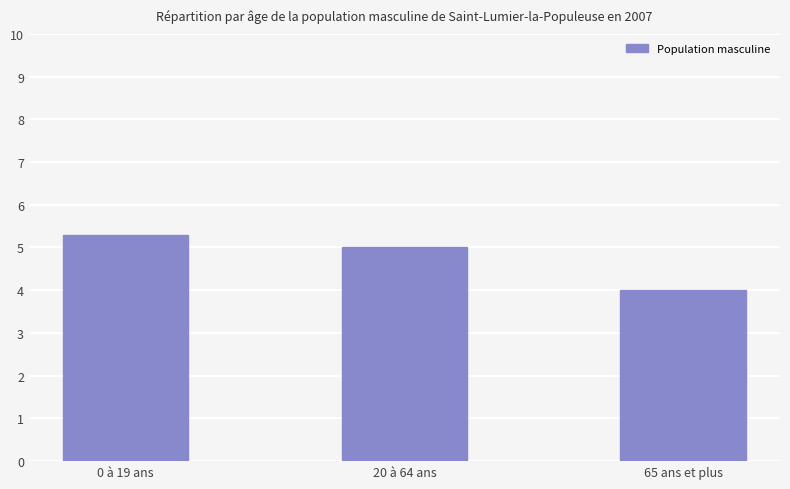

What is the average value?

4.8